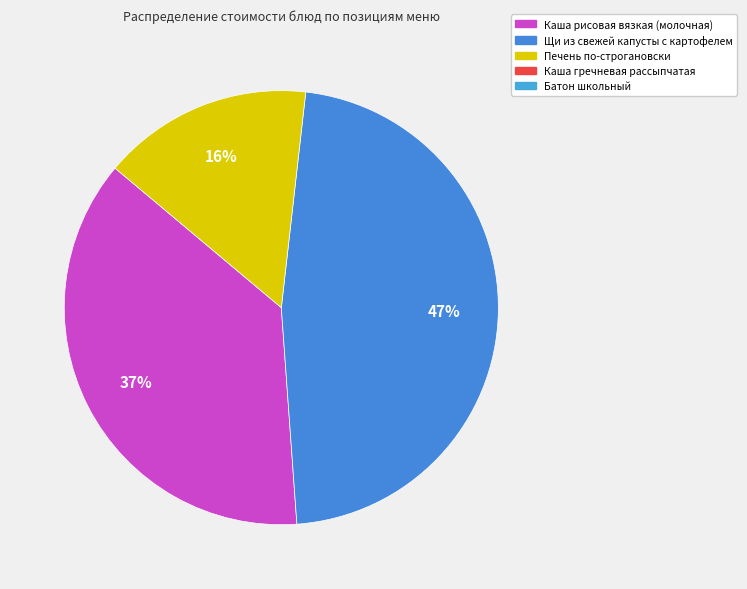

To the nearest percent, what is the difference between the largest and smallest slice percentages?

31%